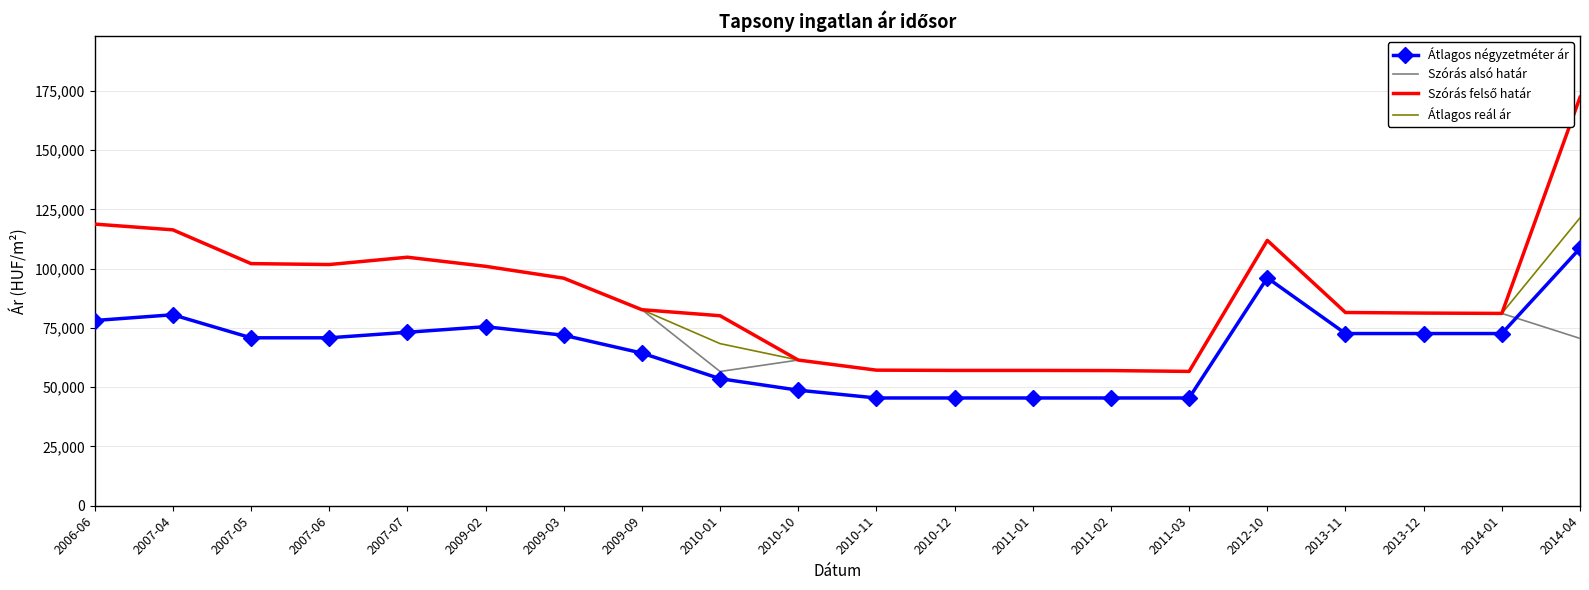

Which category has the highest value across all series?

2014-04